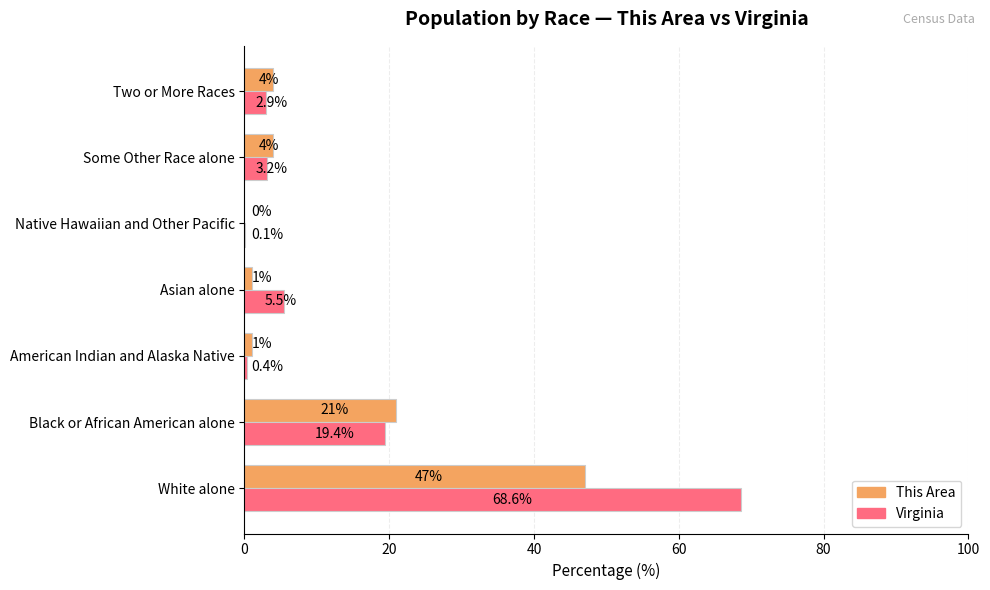

At which label is Virginia closest to 34?

Black or African American alone